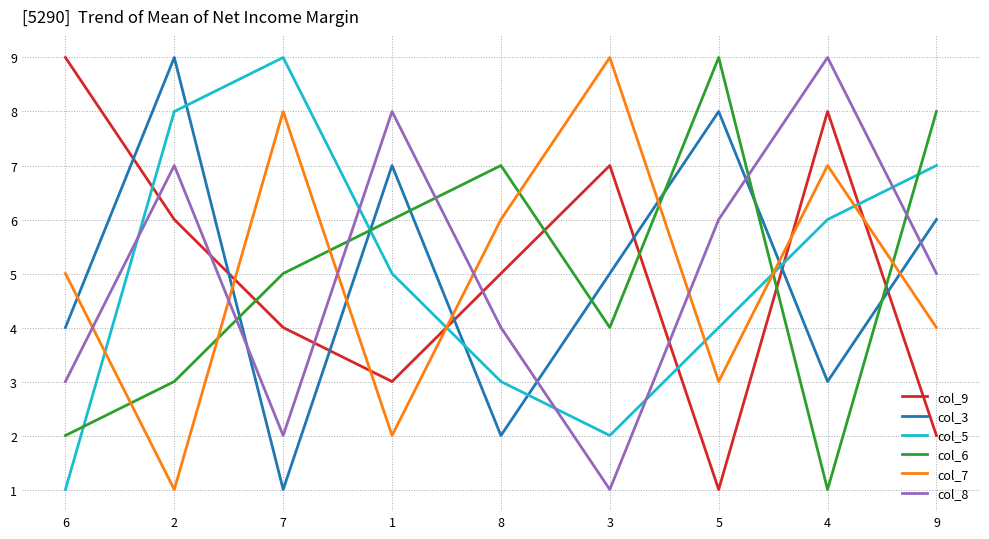

What is the difference between the highest and lowest values at 2?

8